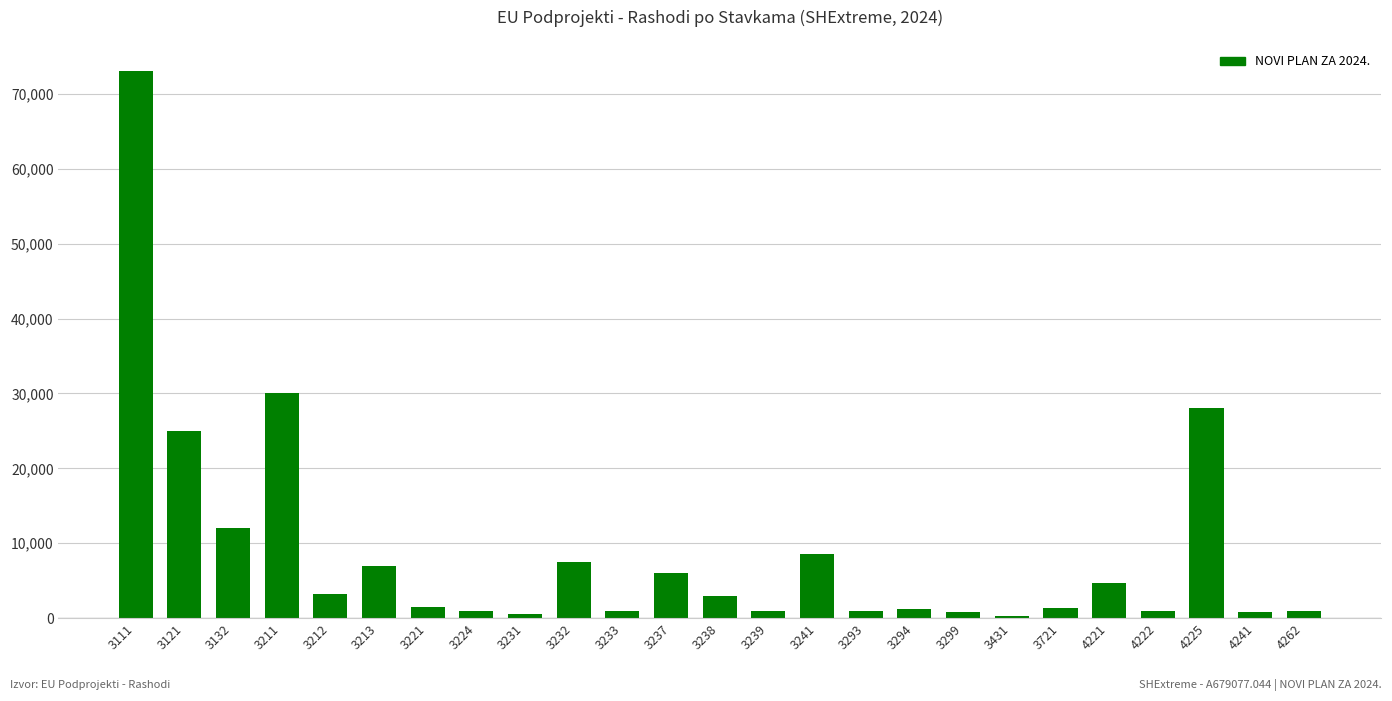

What is the sum of all values?

220365